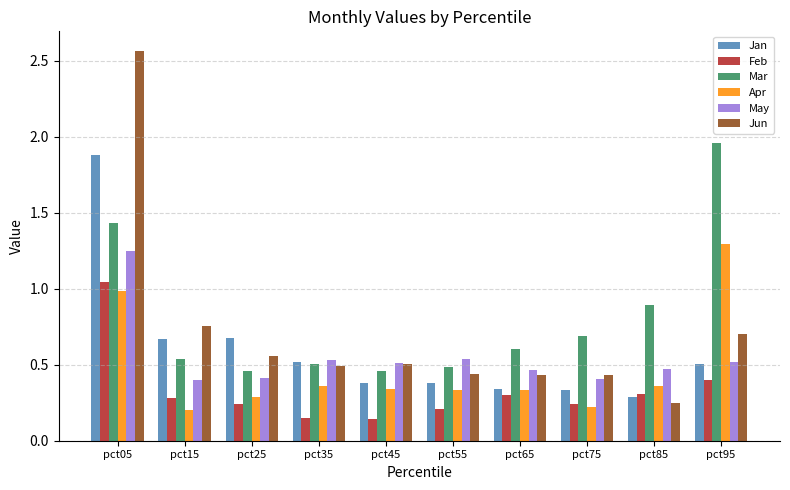

Which series has the widest spread of values?

Jun